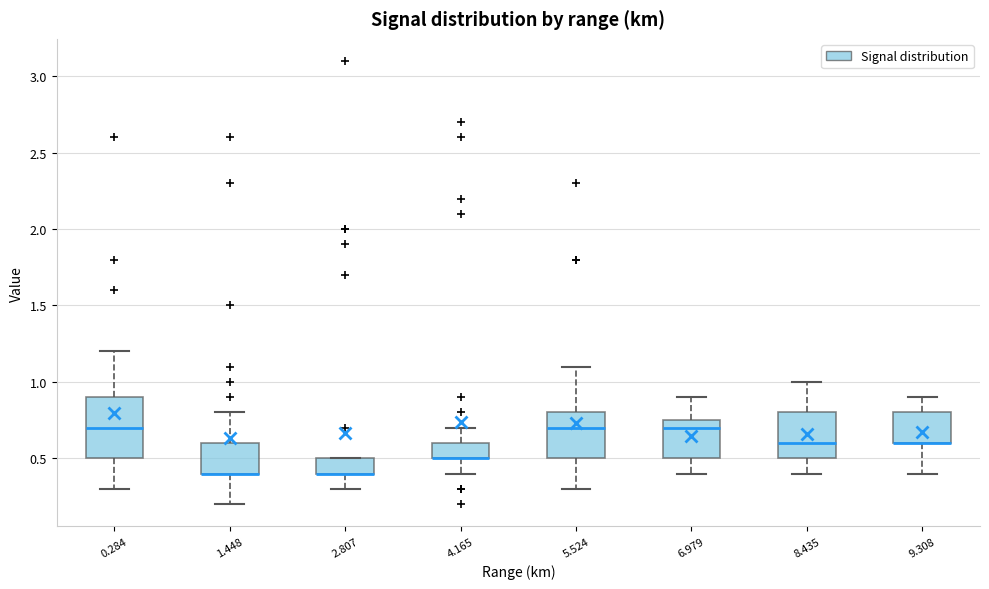

Which box is the tallest, from its lower edge to its upper edge?

0.284